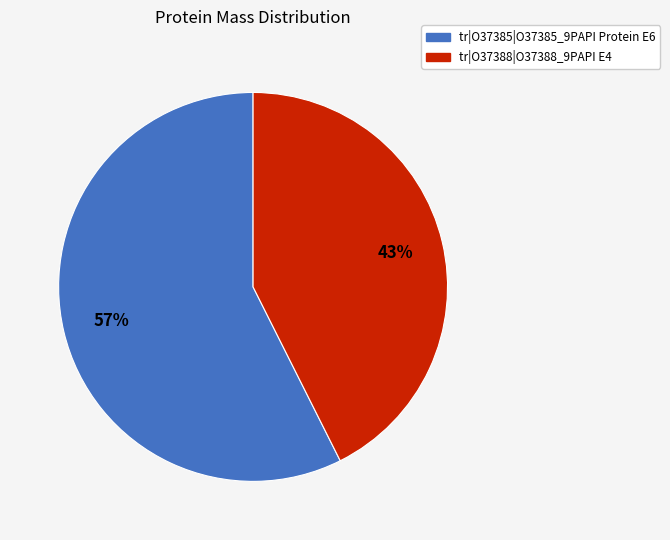

Do tr|O37385|O37385_9PAPI Protein E6 and tr|O37388|O37388_9PAPI E4 together represent more than half of the pie?

Yes